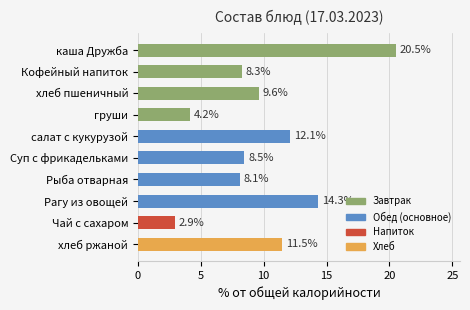

What position from the top is хлеб ржаной?

10